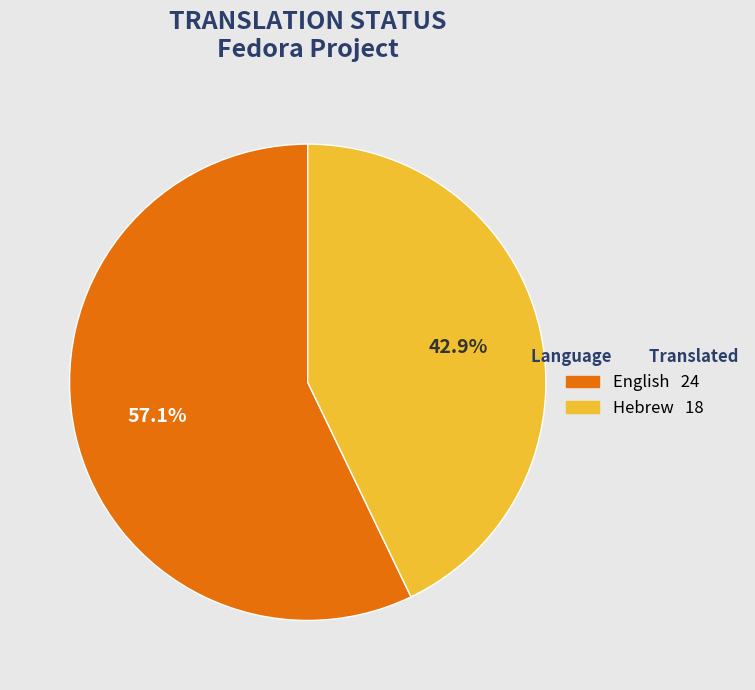

How much of the chart is everything except English?

42.9%